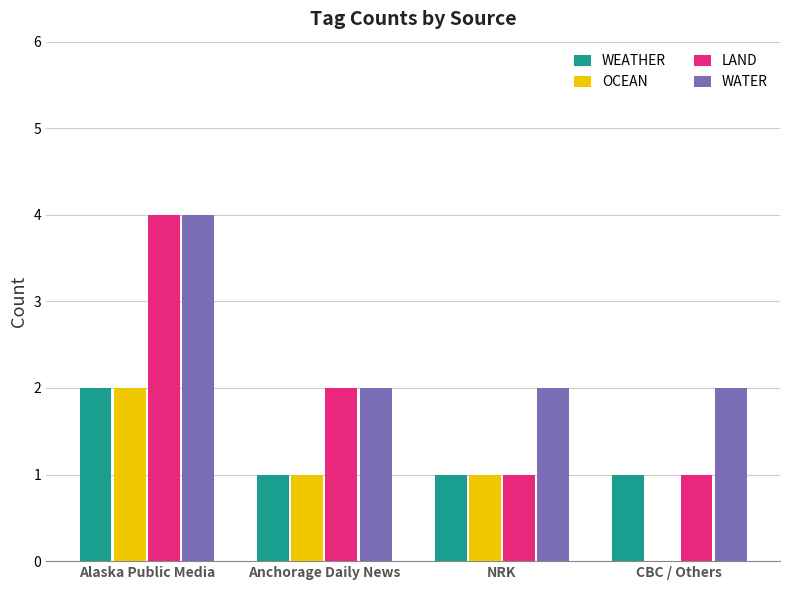

Between Alaska Public Media and CBC / Others, which series saw the biggest shift?

LAND